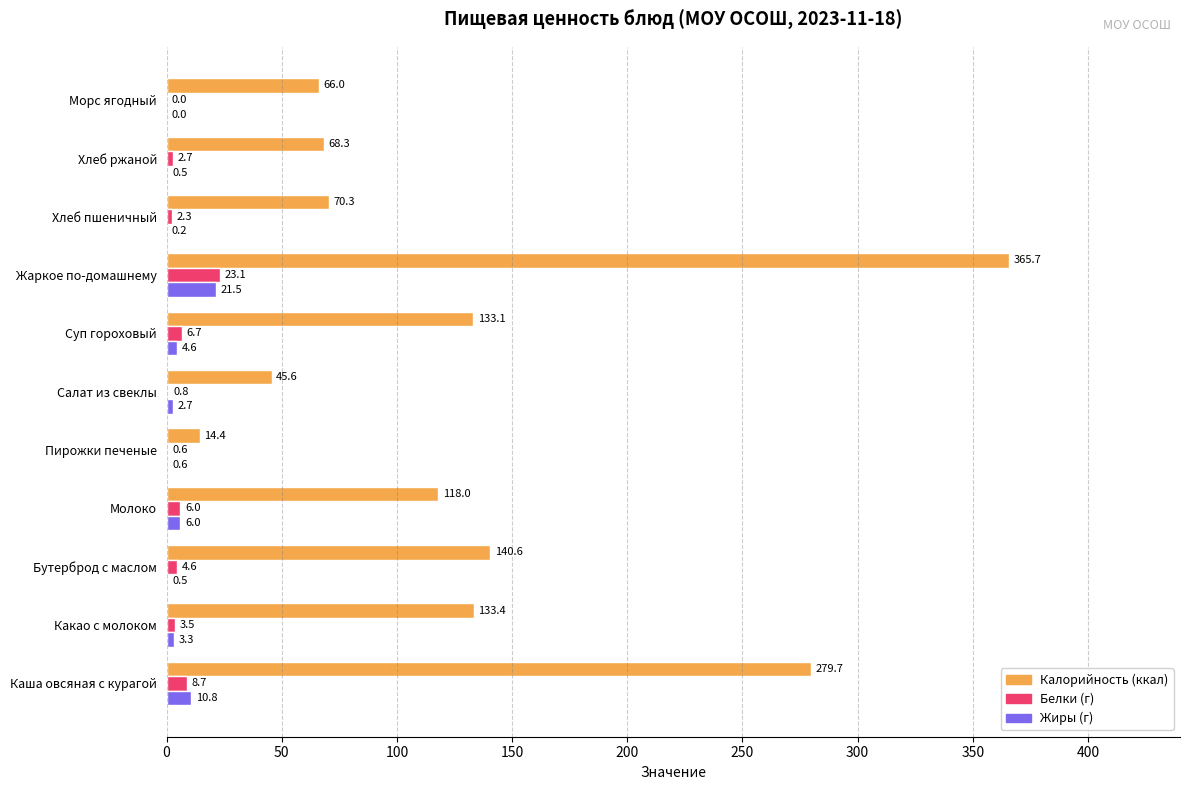

How many data points does each series have?

11